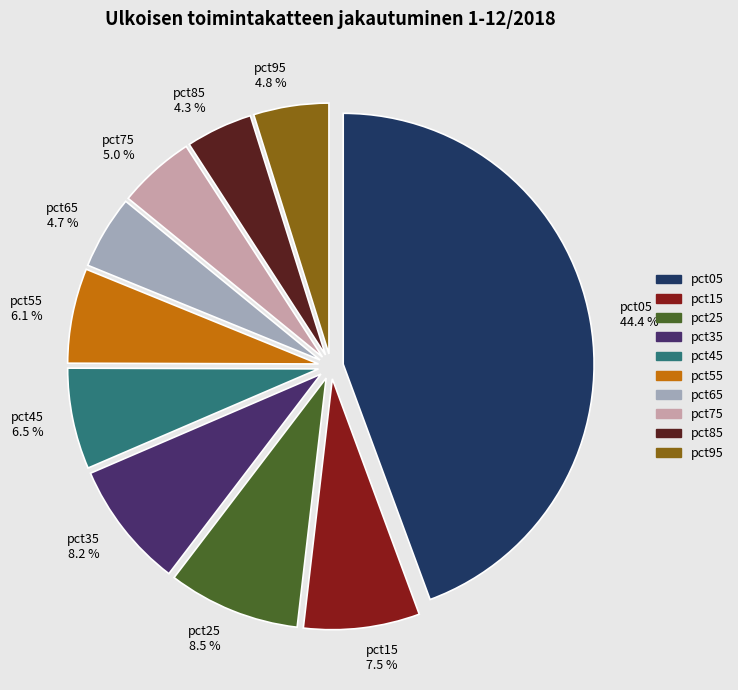

What portion of the pie excludes pct85?

95.7%